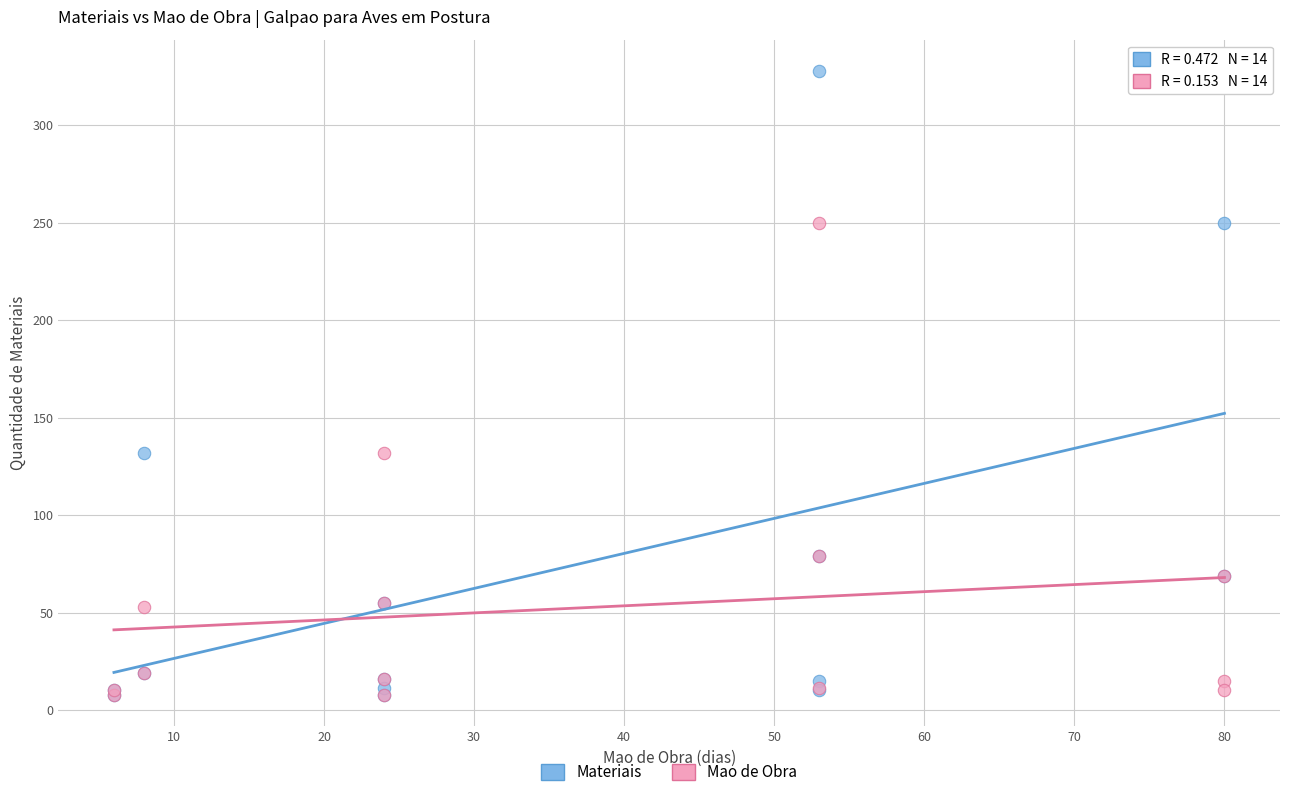

Which series has the largest Y range (max minus min)?

Materiais